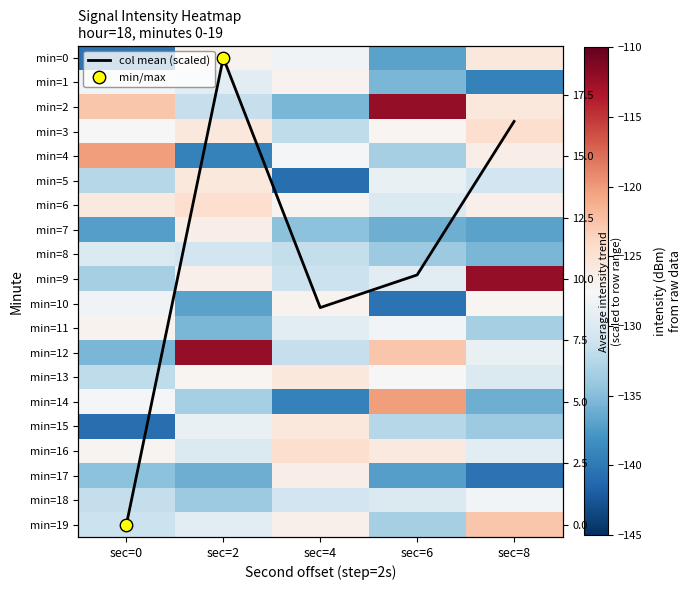

Is the value of min=18 at sec=0 greater than the value of min=7 at sec=8?

Yes